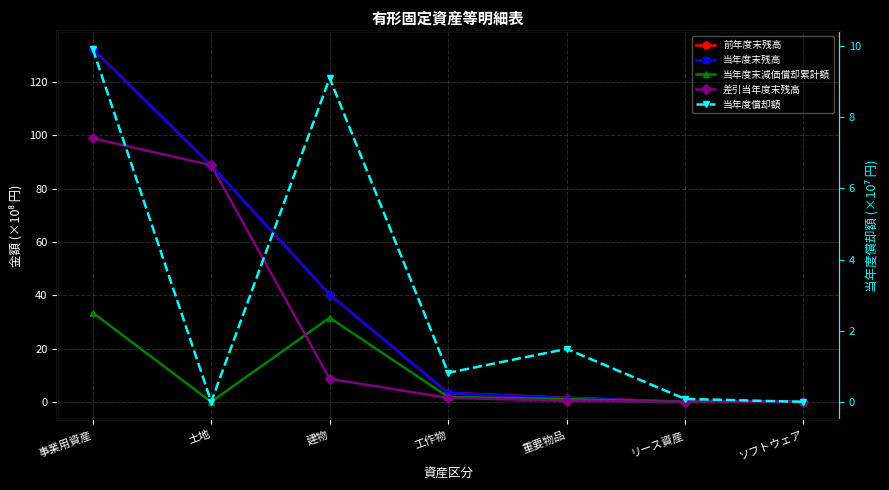

True or false: 当年度末減価償却累計額 and 当年度末残高 intersect in this chart.

False